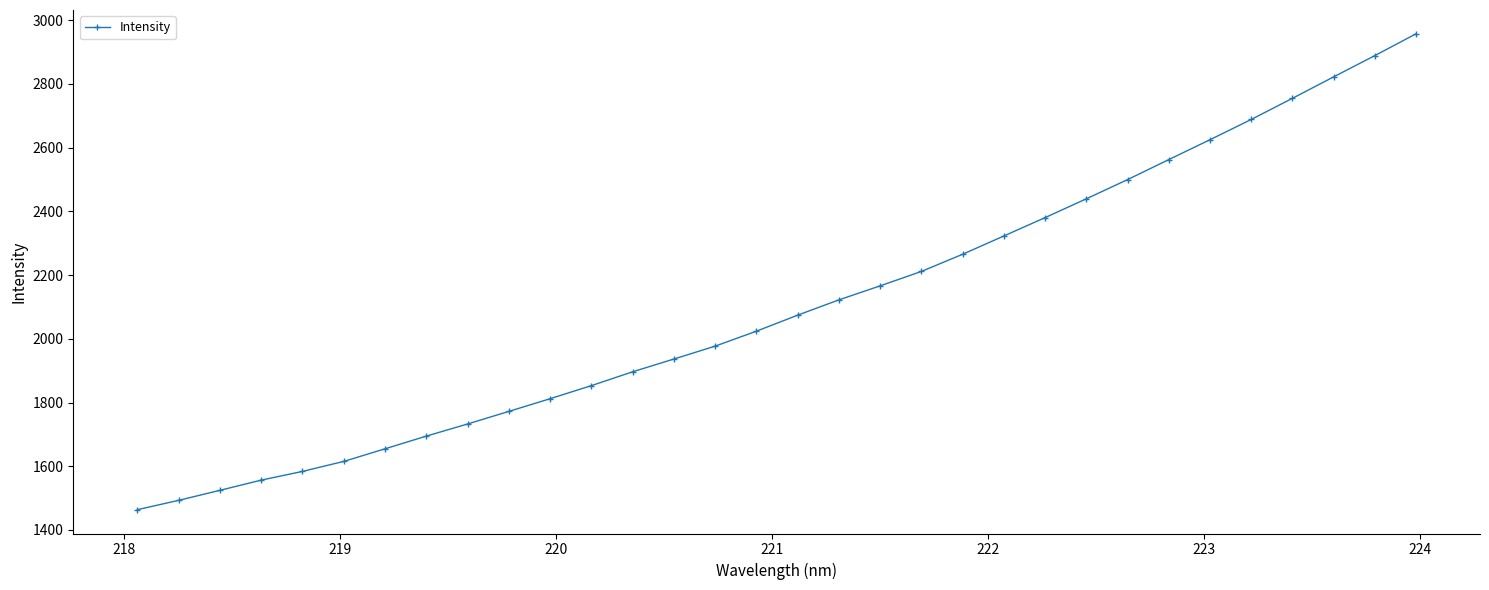

What is the greatest value displayed?

2957.5